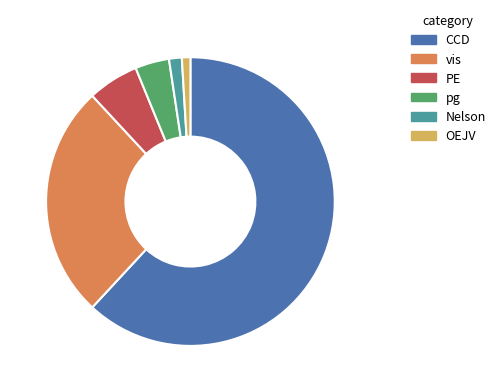

Which category has the biggest portion of the pie?

CCD